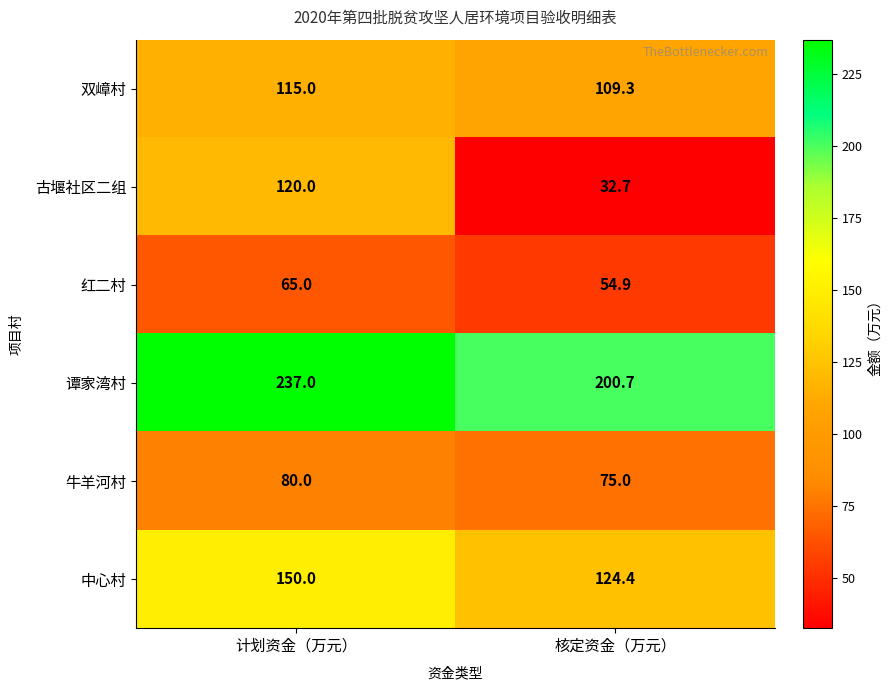

Reading left to right, transcribe all the data shown in this chart.

双嶂村: 115.0	109.3
古堰社区二组: 120.0	32.7
红二村: 65.0	54.9
谭家湾村: 237.0	200.7
牛羊河村: 80.0	75.0
中心村: 150.0	124.4